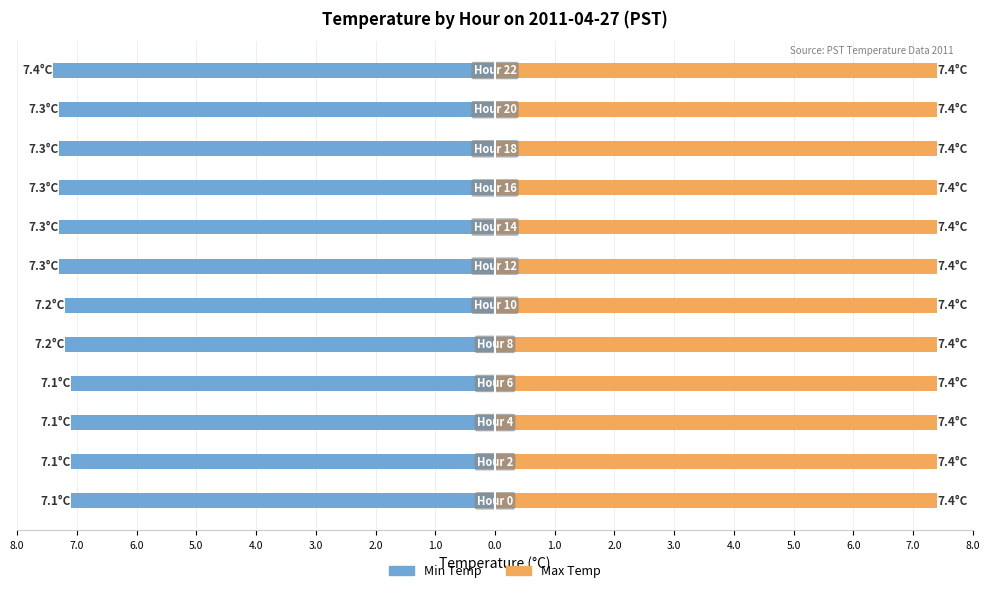

At how many categories does at least one series exceed -4?

12